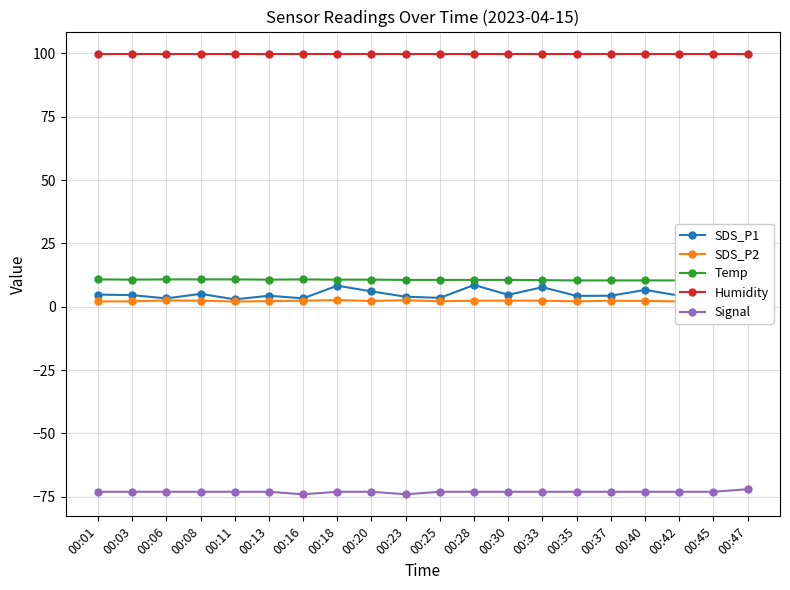

Count the Signal values in the range -73 to -72.

18